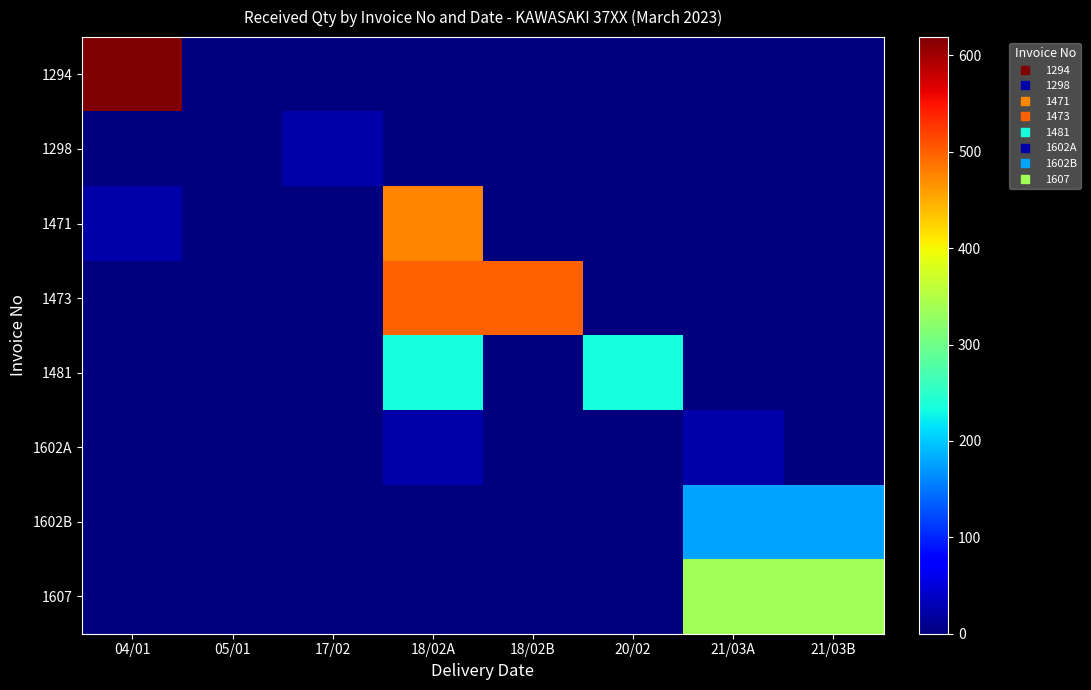

Between 17/02 and 05/01, which is larger?

17/02